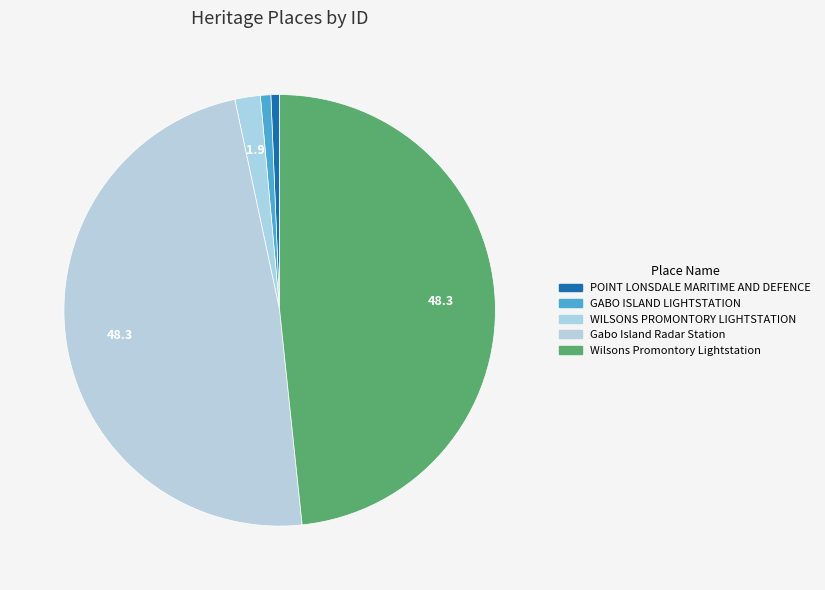

Is the sum of Gabo Island Radar Station and GABO ISLAND LIGHTSTATION greater than half?

No